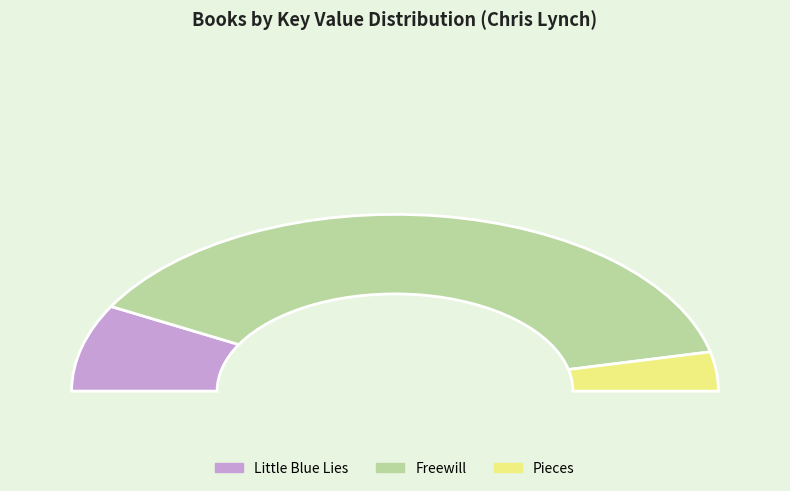

Does Pieces account for over 50% of the chart?

No